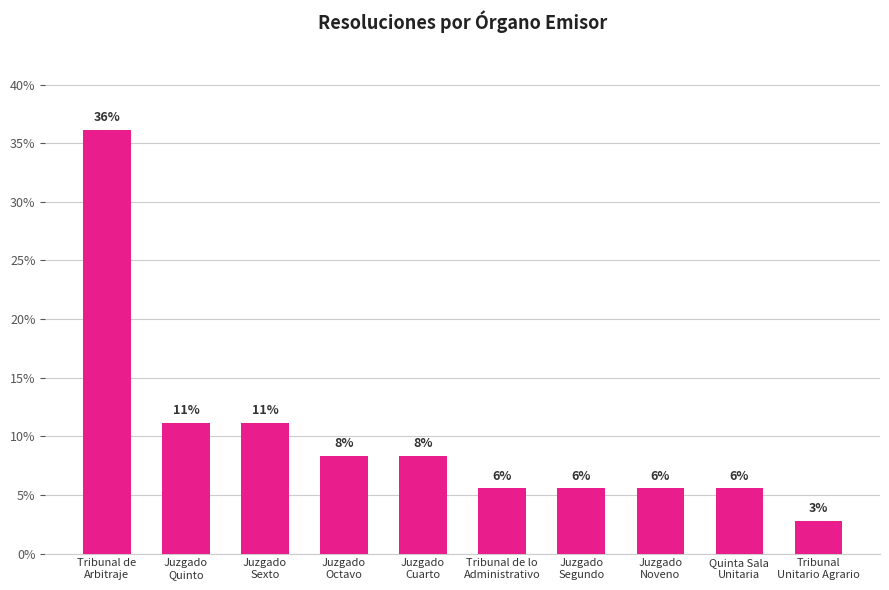

List the labels in order of value, smallest first.

Tribunal
Unitario Agrario, Tribunal de lo
Administrativo, Juzgado
Segundo, Juzgado
Noveno, Quinta Sala
Unitaria, Juzgado
Octavo, Juzgado
Cuarto, Juzgado
Quinto, Juzgado
Sexto, Tribunal de
Arbitraje